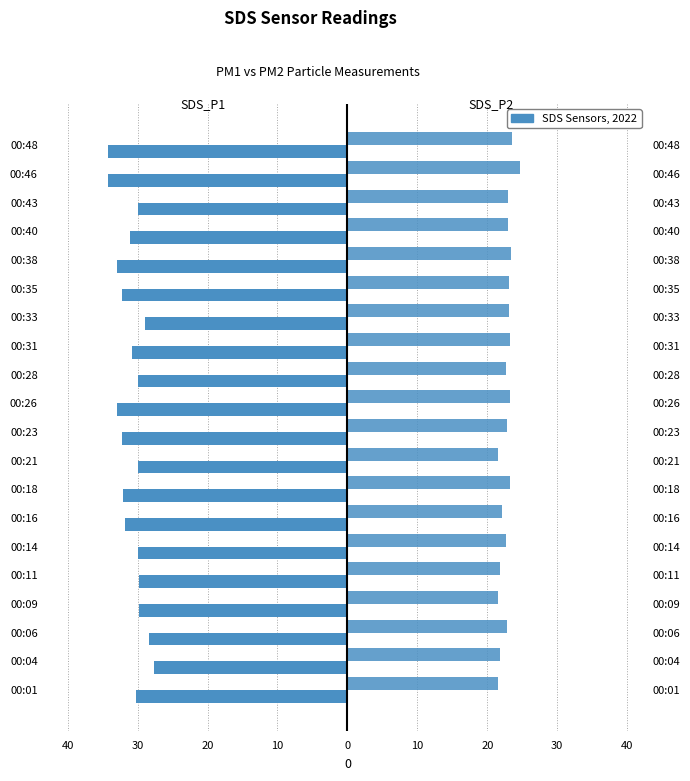

How many bars are there in total?

40